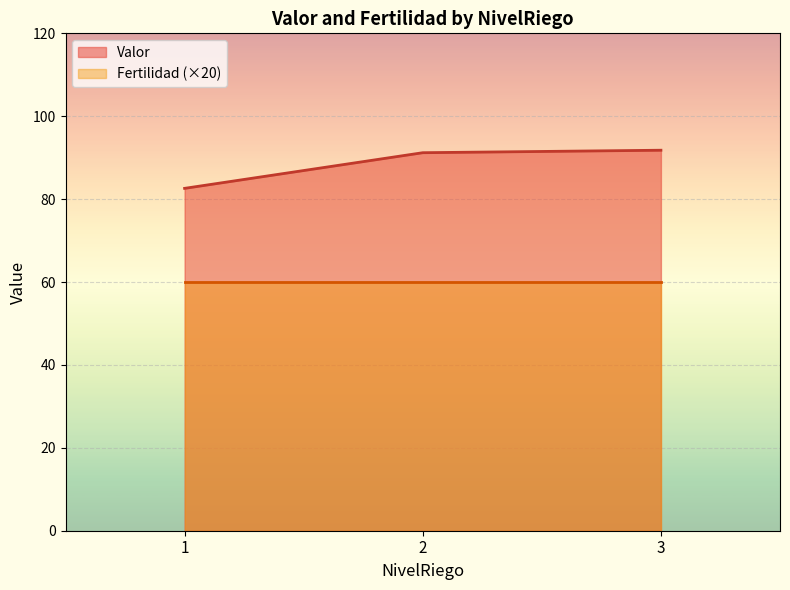

True or false: Fertilidad and Valor cross at least once.

False